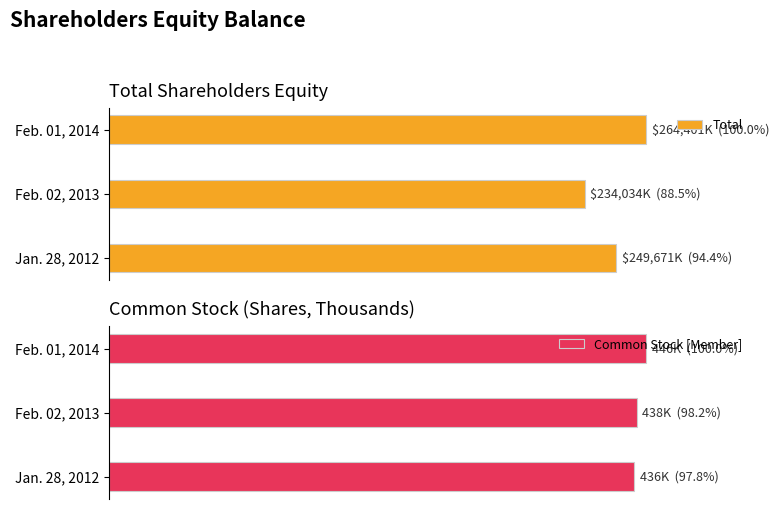

At which label does Common Stock [Member] reach its peak?

Feb. 01, 2014